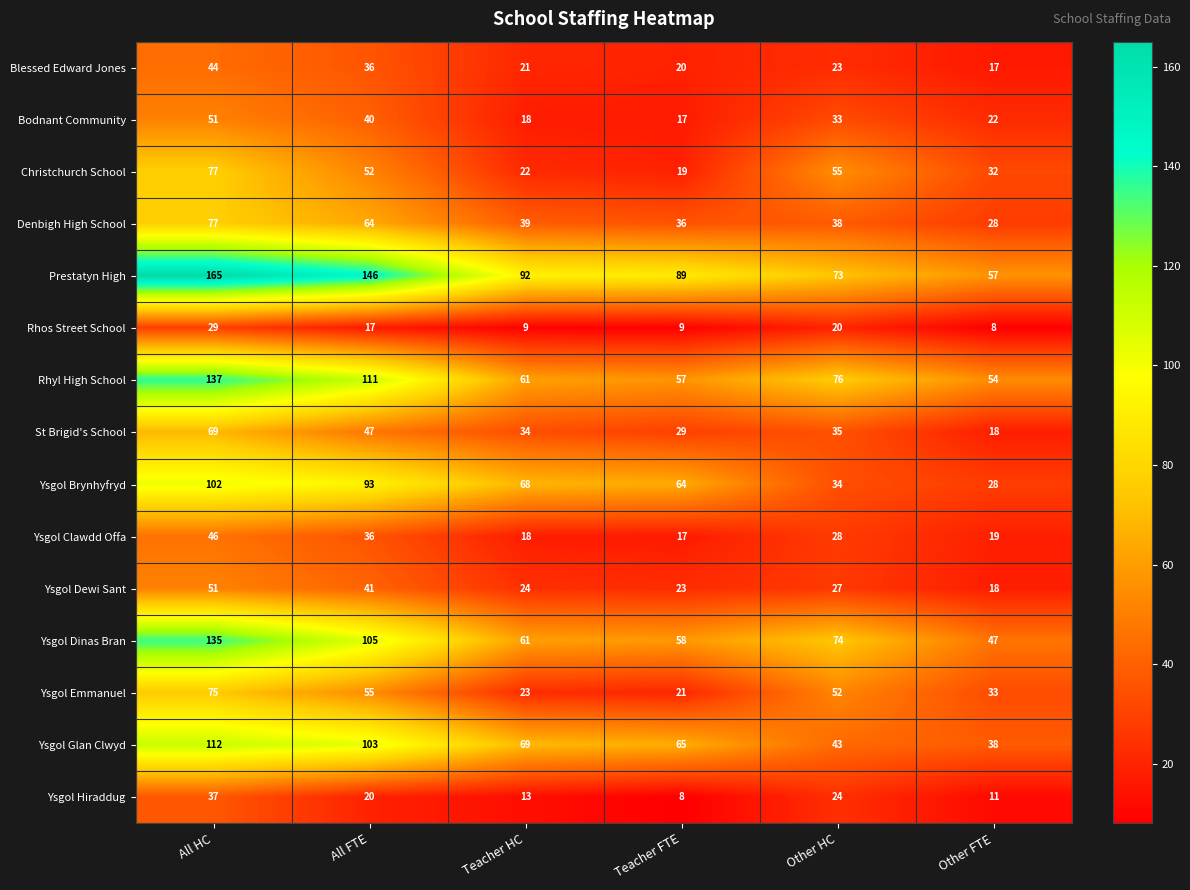

How many categories are shown in the chart?

6